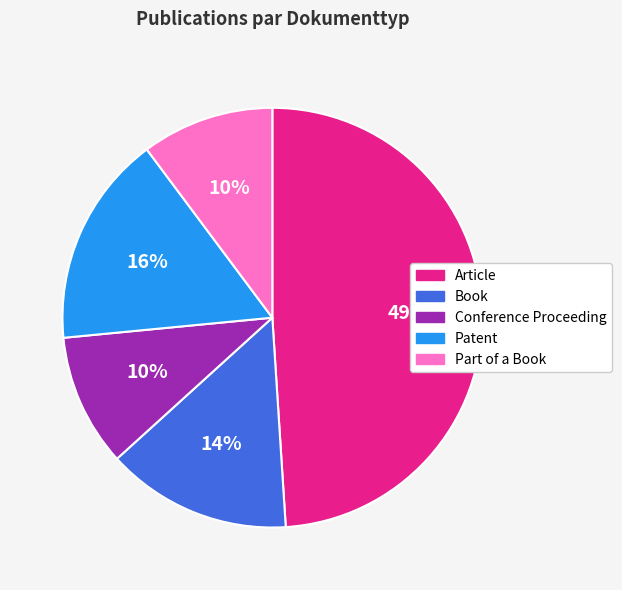

The Article slice represents 49% of the pie. True or false?

True